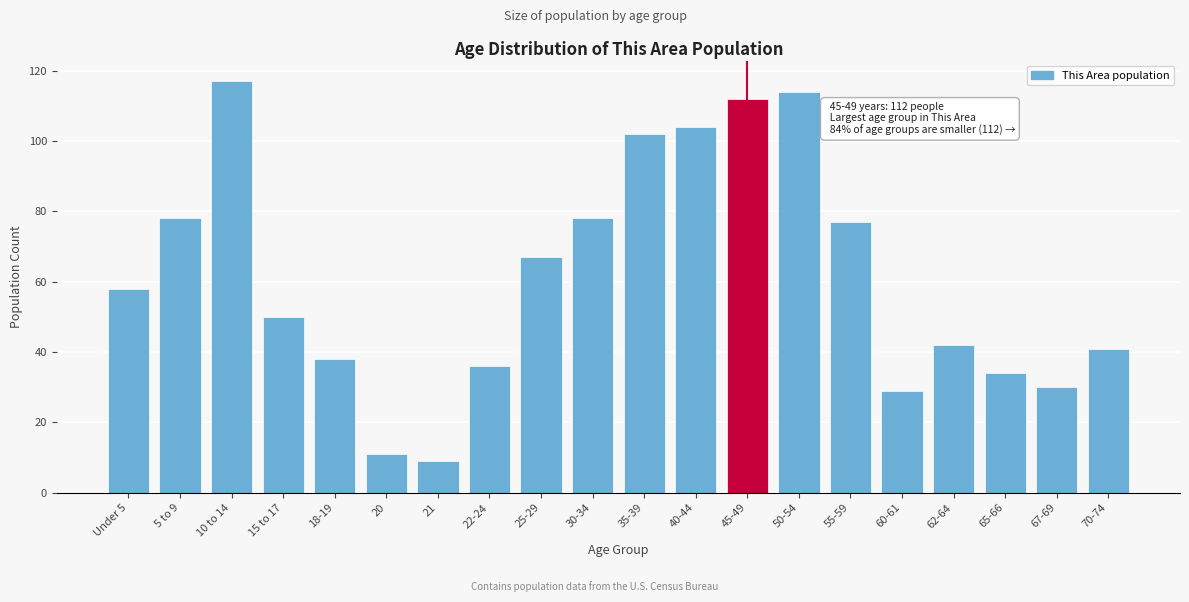

Reading left to right, list all the values displayed in this chart.

58	78	117	50	38	11	9	36	67	78	102	104	112	114	77	29	42	34	30	41